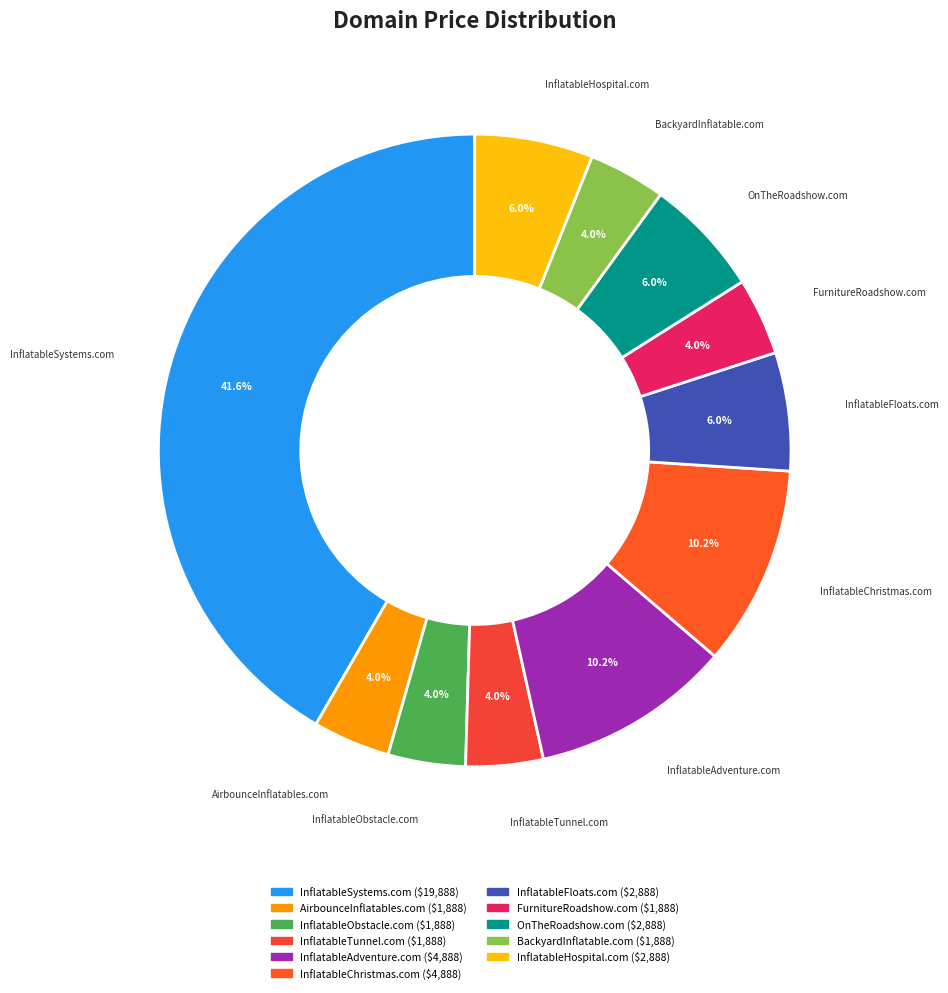

What is the ratio of the value at InflatableAdventure.com to the value at BackyardInflatable.com?

2.6